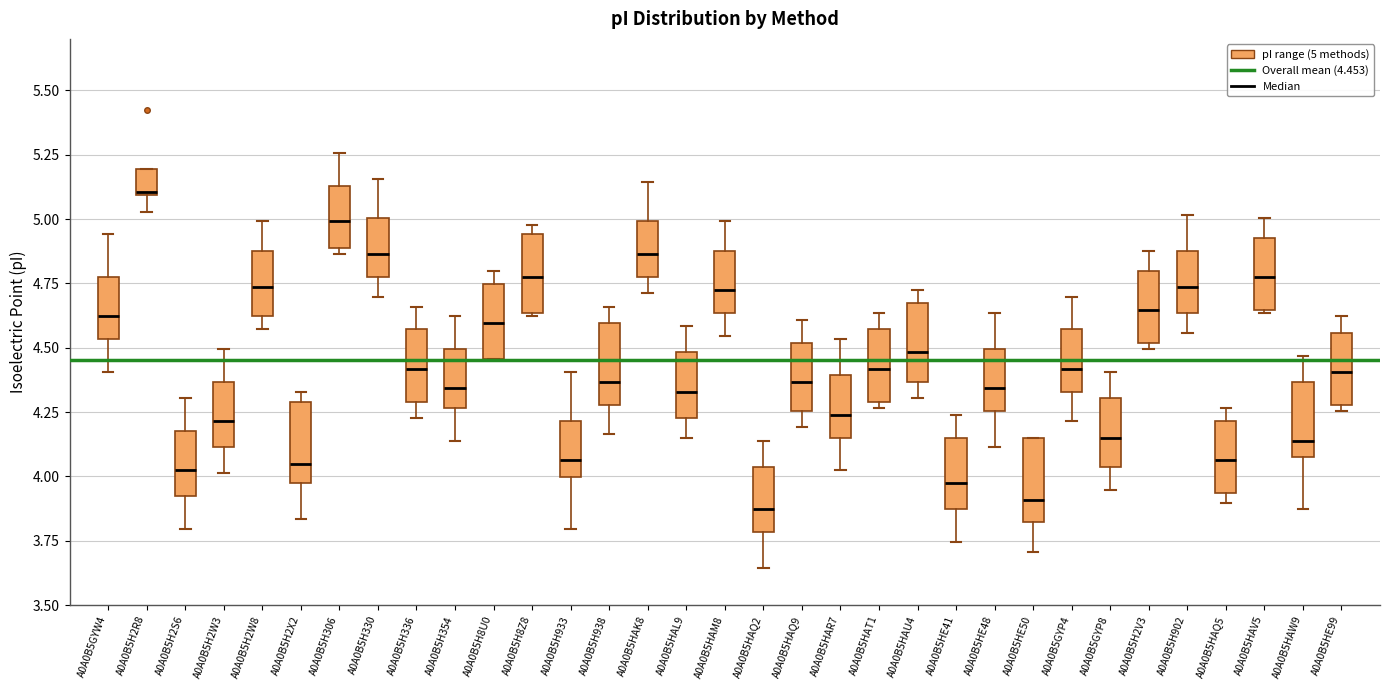

Which box's median line is the highest?

A0A0B5H2R8